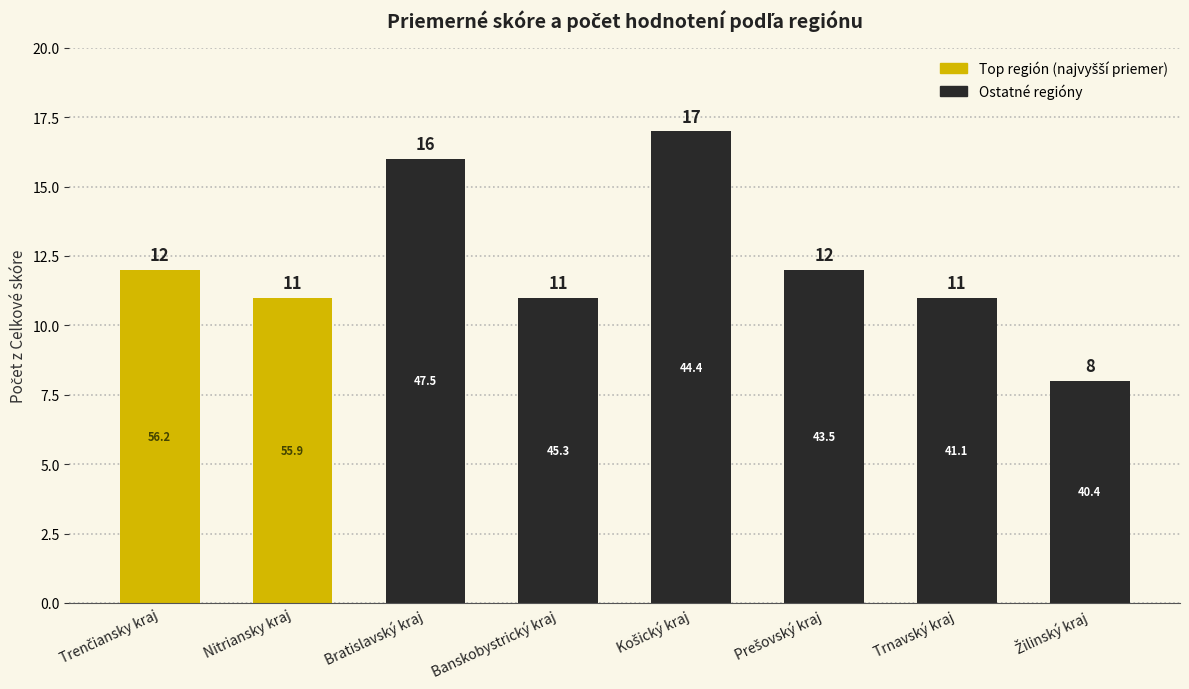

Count the values in the range 11 to 16.

6